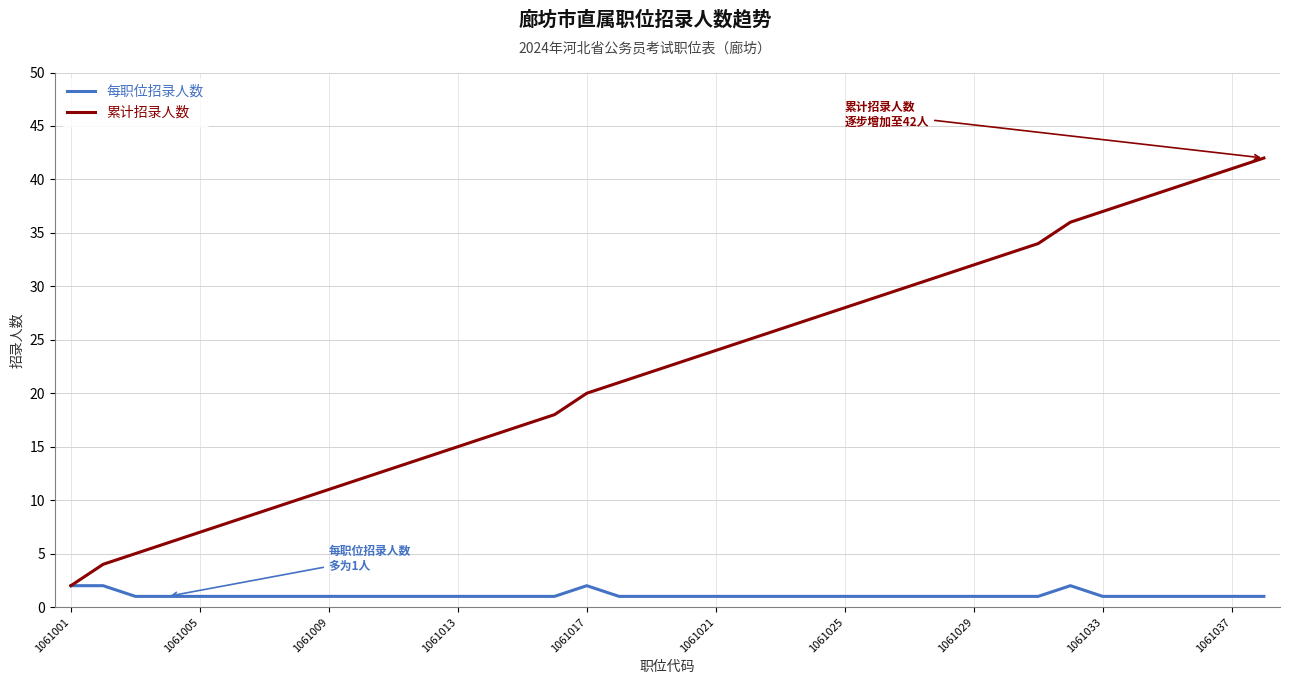

Does the chart have visible grid lines?

Yes